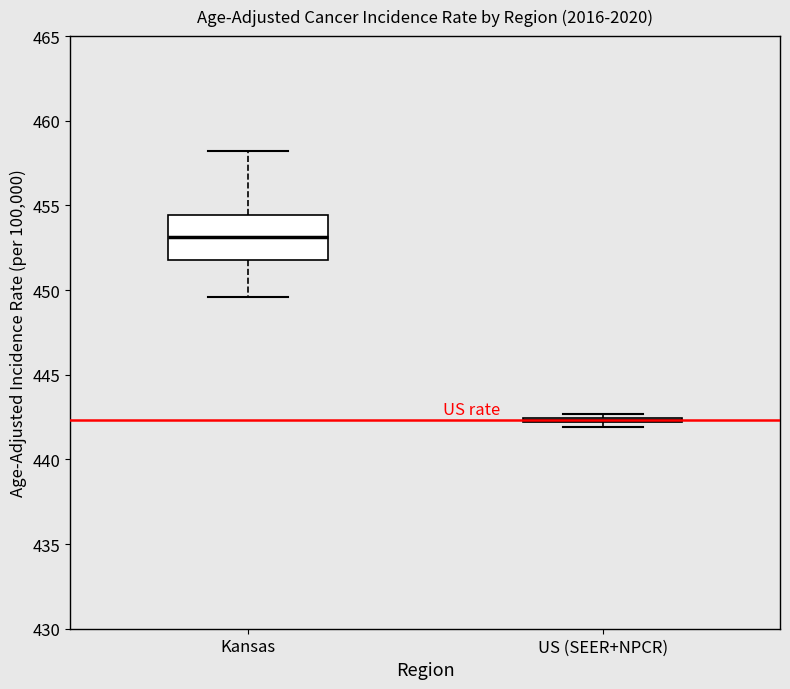

Where is the upper edge of the box for US (SEER+NPCR) on the y-axis? The values are not printed on the chart, so give them approximately, as read against the axis.

442.5